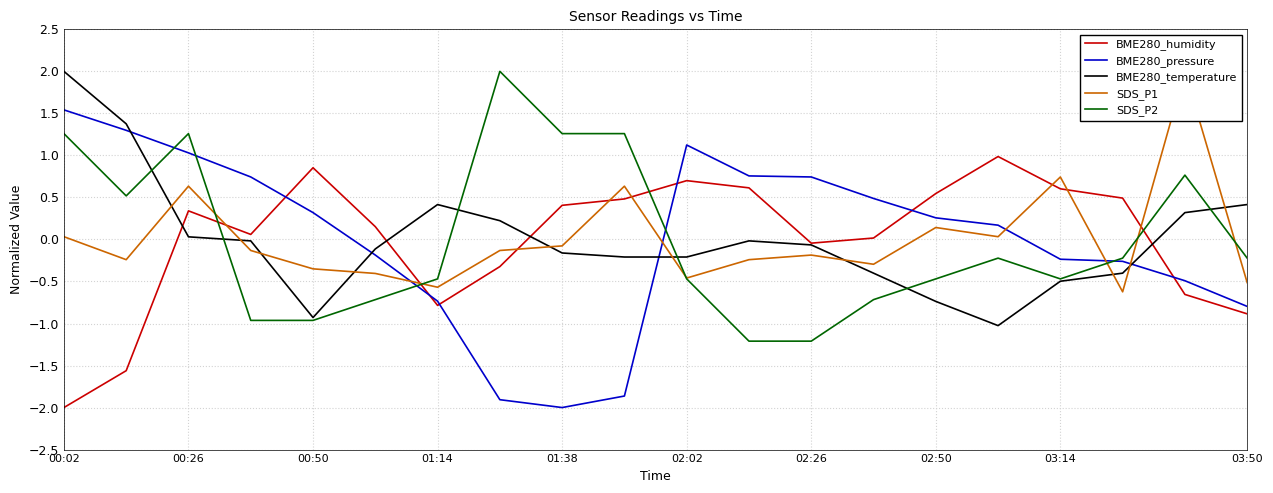

What is the minimum value for BME280_temperature?

-1.0